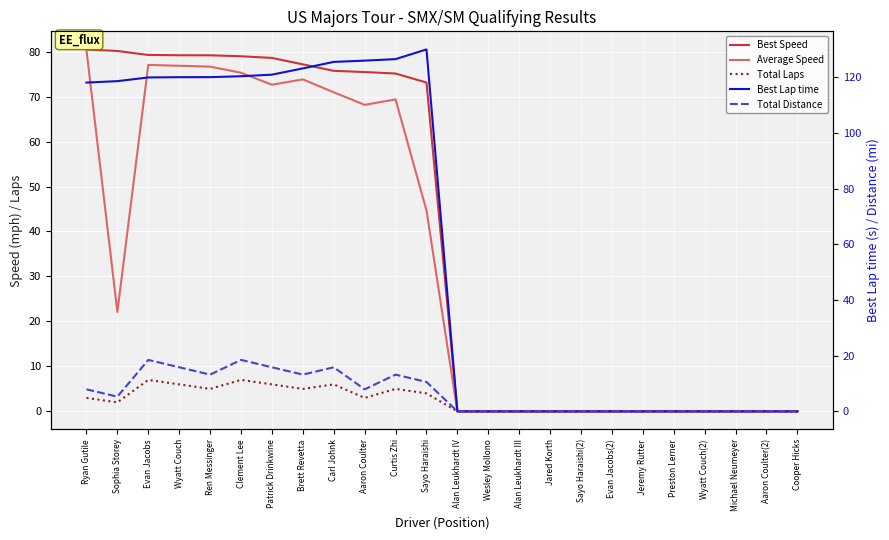

The Total Distance series shows 10.6 at Sayo Haraishi. True or false?

True